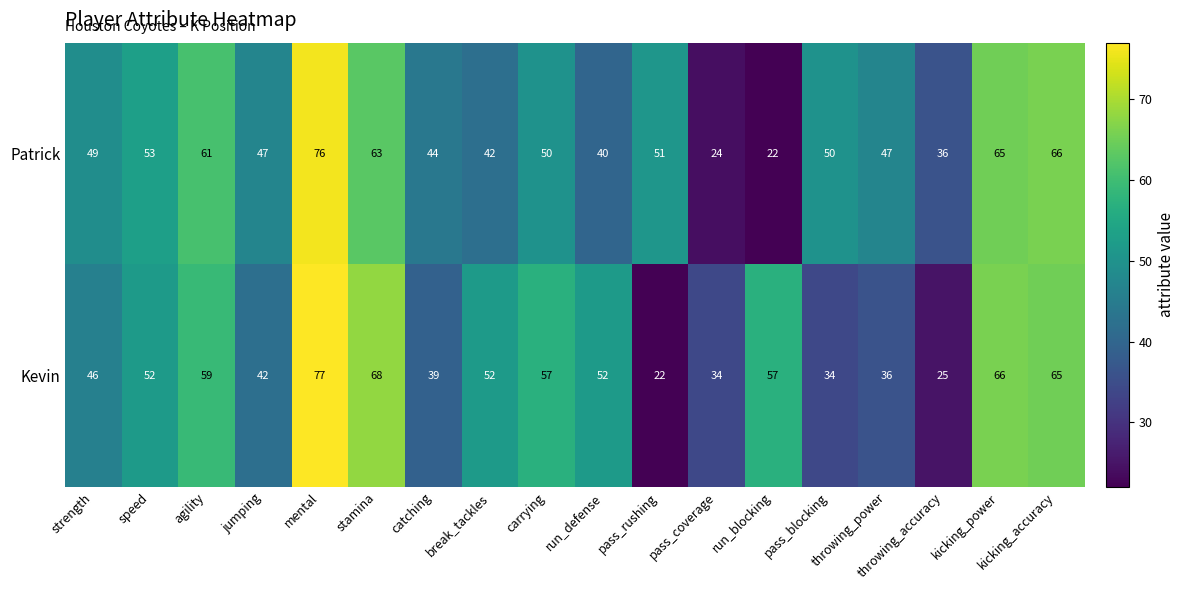

Which category has the lowest value in the Kevin series?

pass_rushing